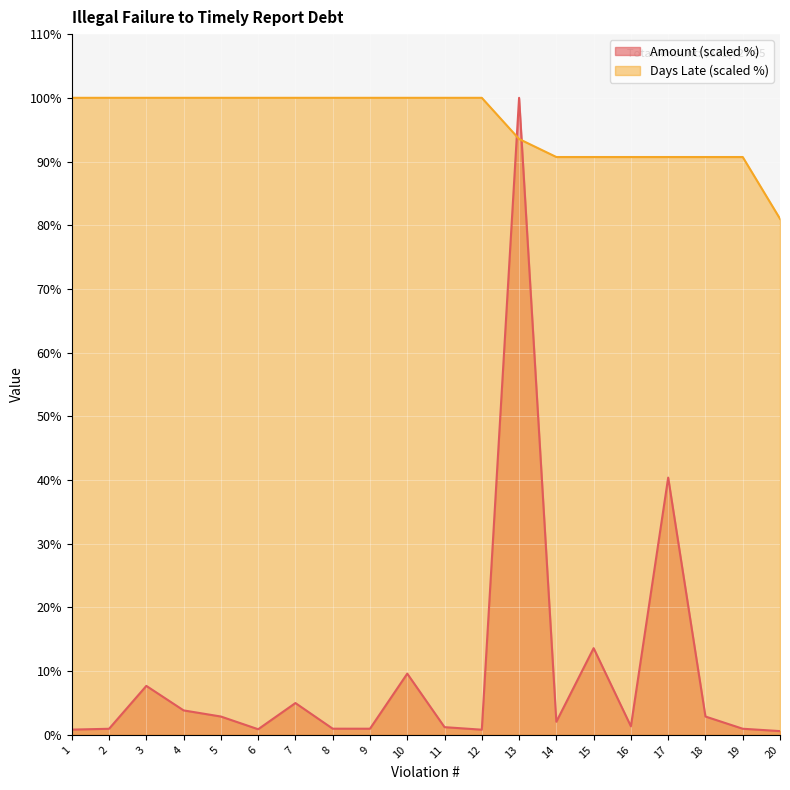

List the labels in order of Amount value, smallest first.

20, 12, 1, 6, 2, 19, 9, 8, 11, 16, 14, 5, 18, 4, 7, 3, 10, 15, 17, 13